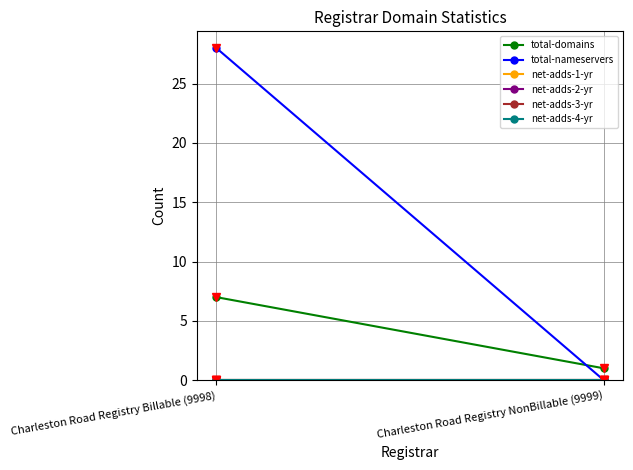

What is the spread (max minus min) of values at Charleston Road Registry Billable (9998)?

28